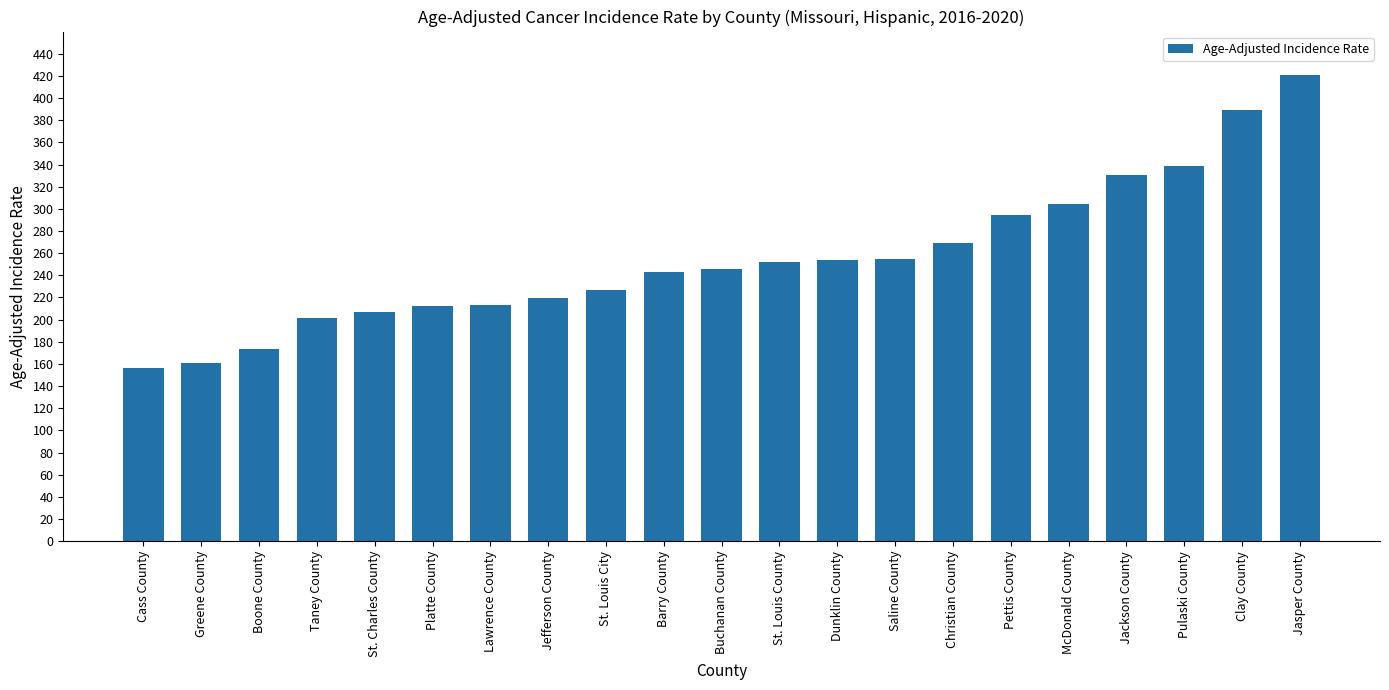

What is the approximate value at Buchanan County?

246.0